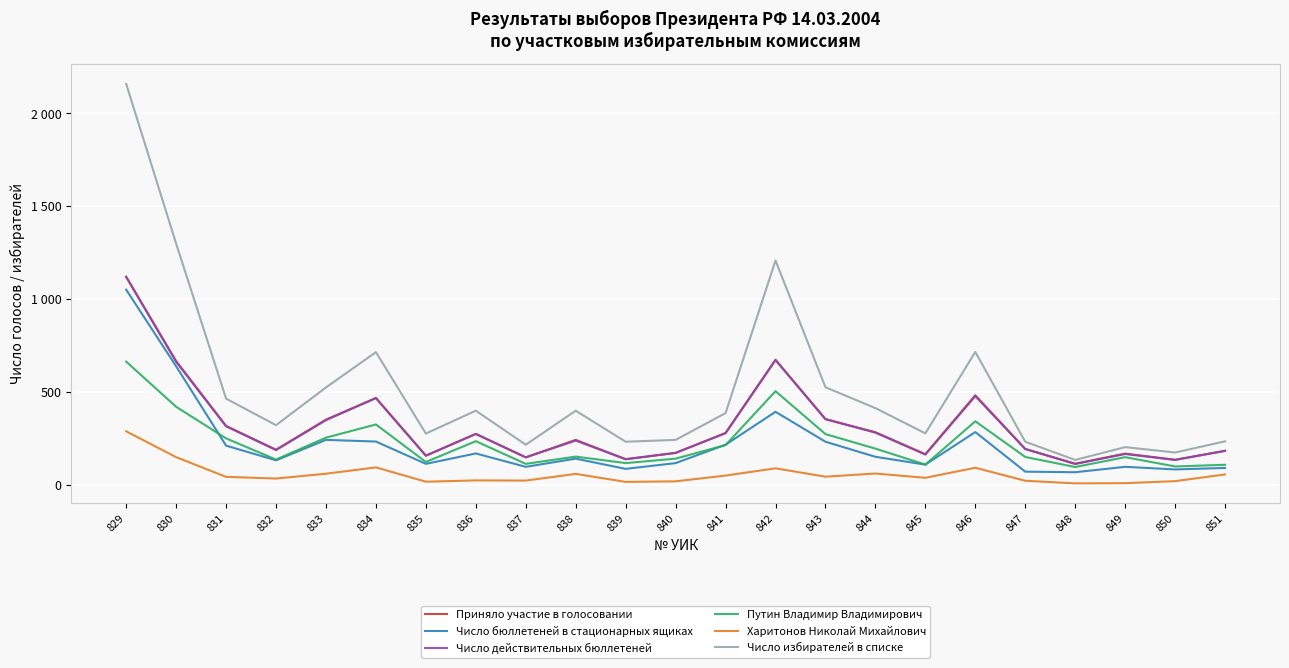

How many values in the Число избирателей в списке series are below 388?

11